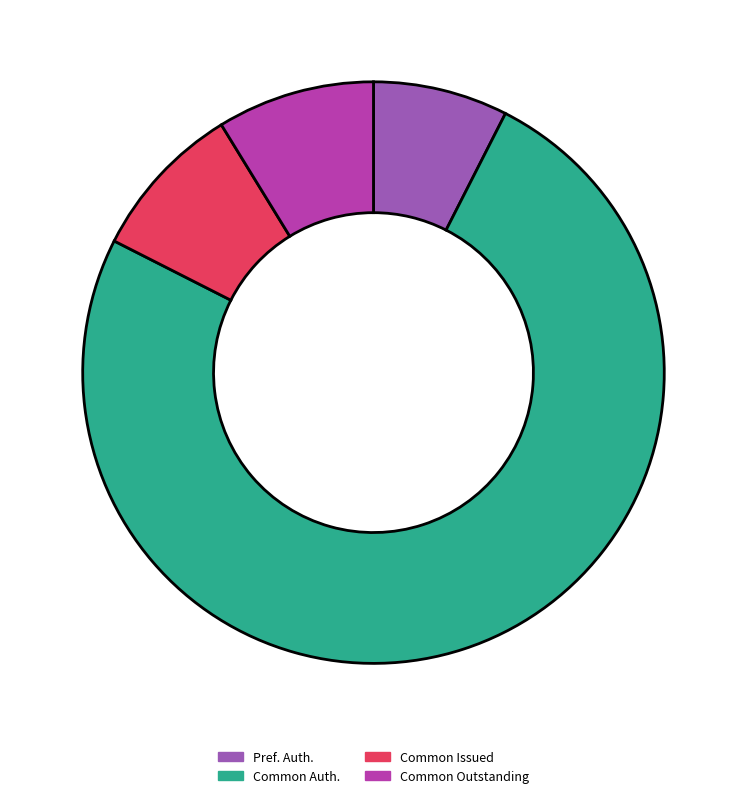

The Pref. Auth. slice represents 1% of the pie. True or false?

False